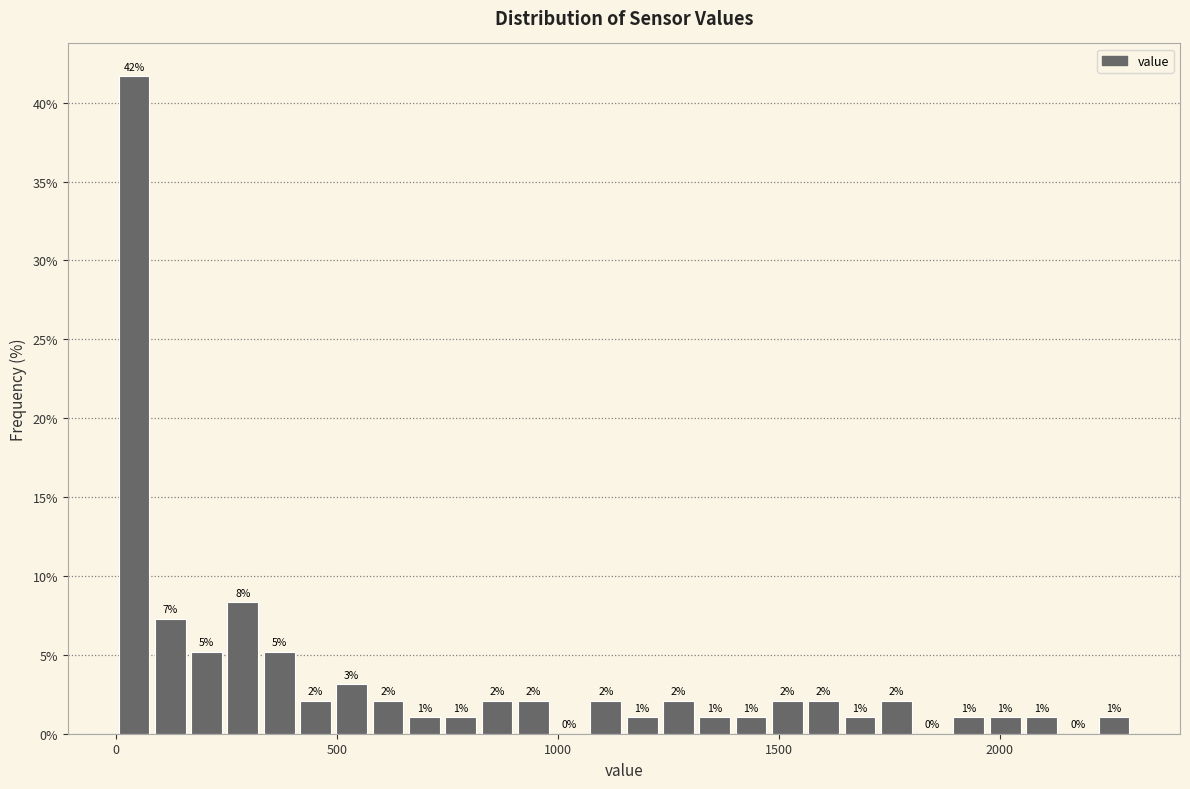

Around what value on the x-axis is the tallest bar? Give the approximate position of its centre, as read against the axis.

50